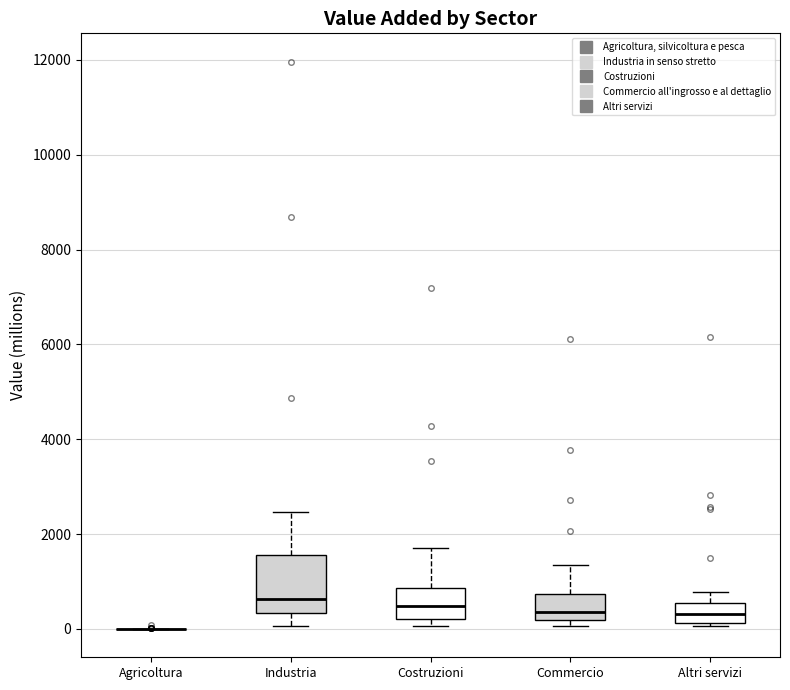

Reading left to right, transcribe this box plot: for each box, give where its median line is, the range the box spans, and where its two whiskers end, as read against the y-axis. The values are not printed on the chart, so give them approximately, as read against the axis.

Agricoltura: box collapsed to a line at 0, whiskers 0 to 0
Industria: median 600, box 400 to 1600, whiskers 0 to 2400
Costruzioni: median 400, box 200 to 800, whiskers 0 to 1600
Commercio: median 400, box 200 to 800, whiskers 0 to 1400
Altri servizi: median 400, box 200 to 600, whiskers 0 to 800